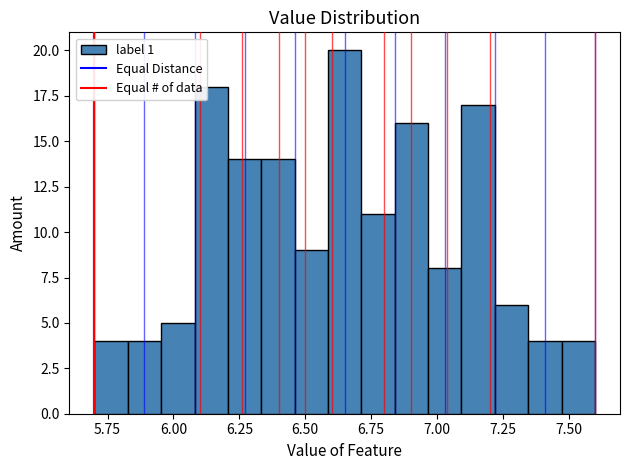

Read against the x-axis, roughly where is the centre of the tallest bar?

6.65